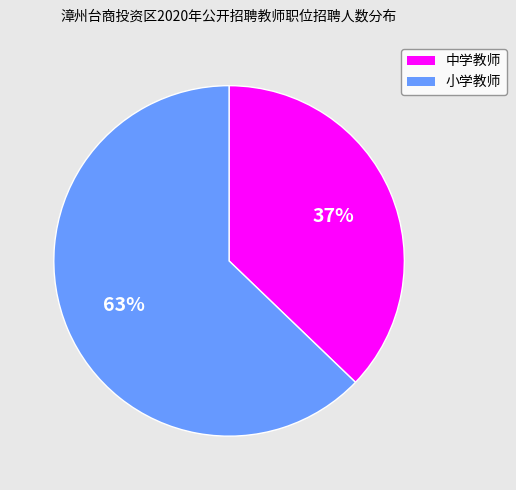

How many slices are in this pie chart?

2